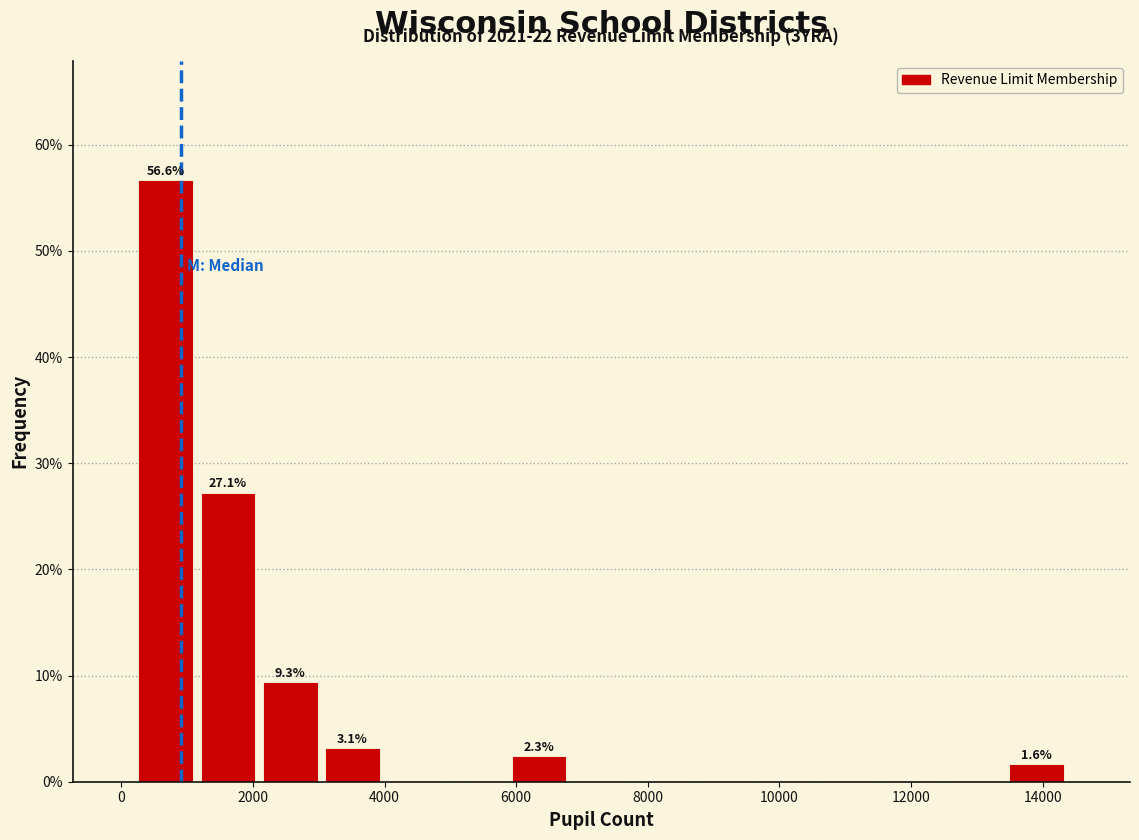

Which range on the x-axis has the tallest bar?

200 to 1200